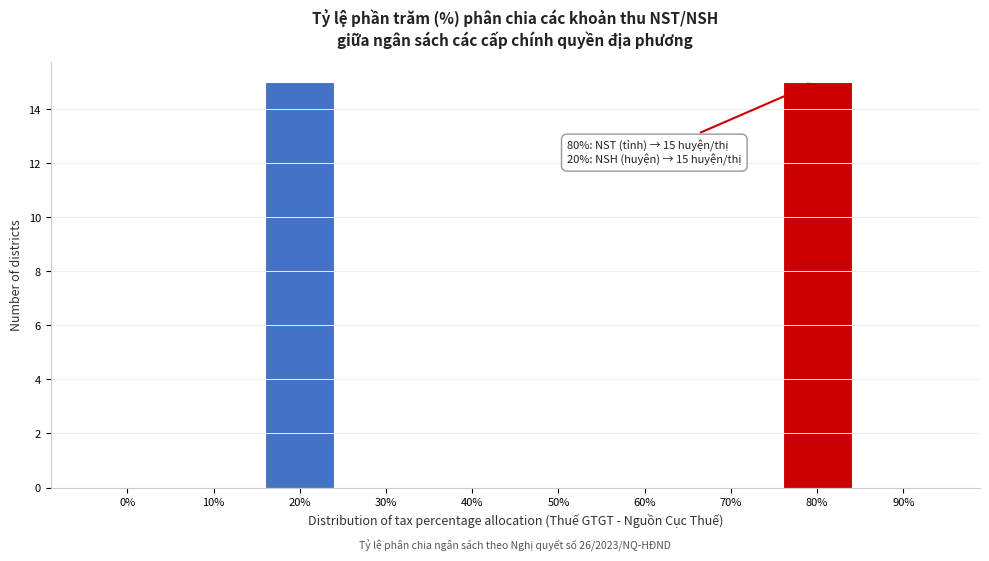

Reading right to left, transcribe all the data shown in this chart.

90%=0	80%=15	70%=0	60%=0	50%=0	40%=0	30%=0	20%=15	10%=0	0%=0